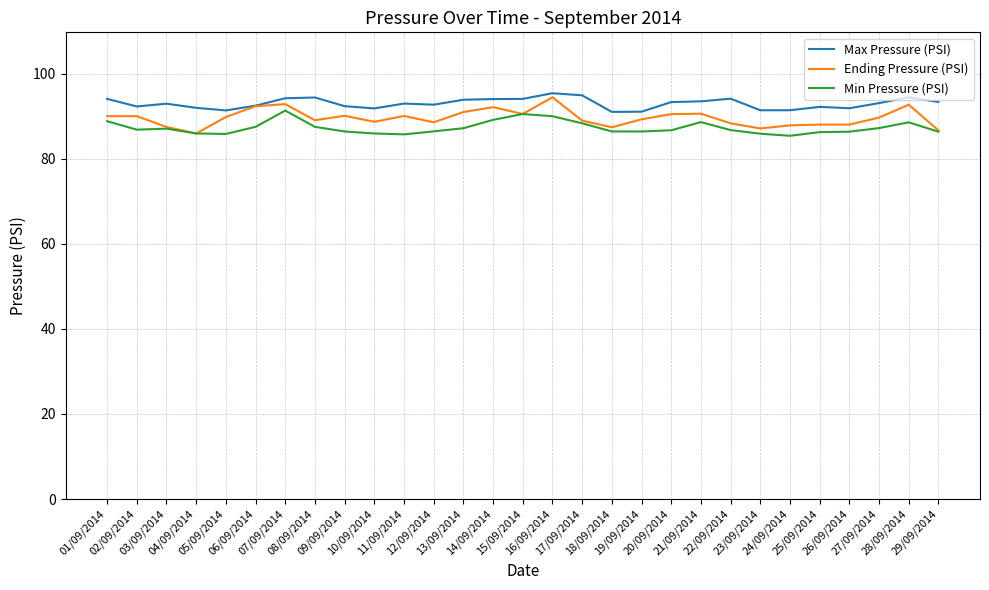

List the series in order of their peak value, lowest first.

Min Pressure (PSI), Ending Pressure (PSI), Max Pressure (PSI)